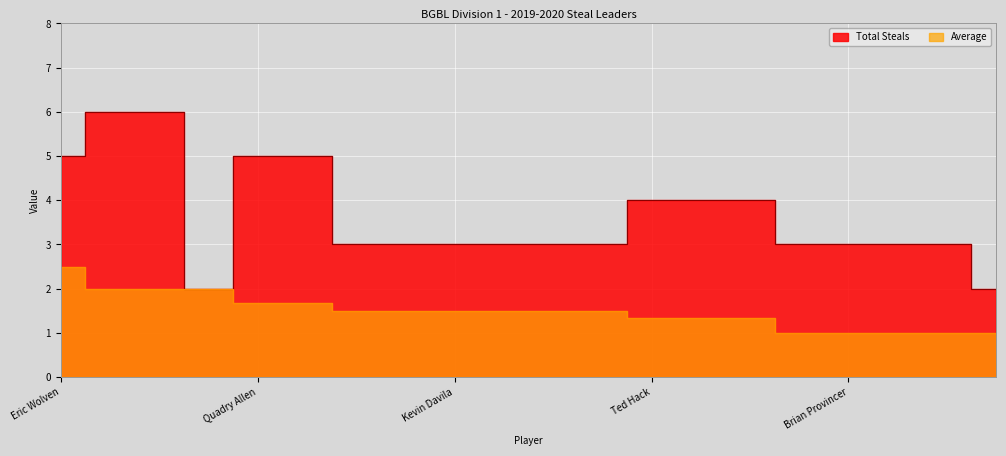

List the series in order of their overall mean, highest first.

Total Steals, Average